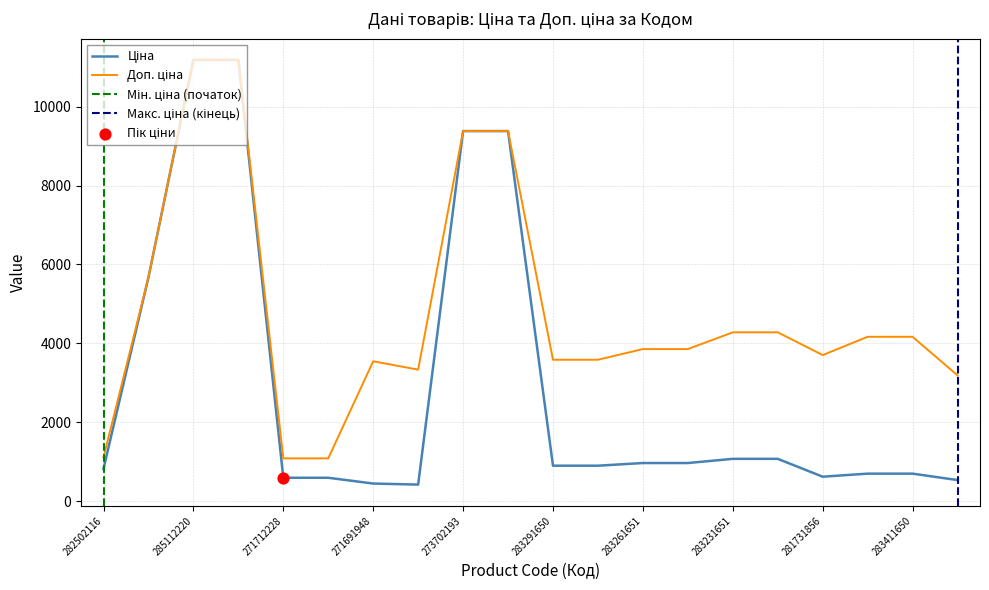

Which series has the largest total across all categories?

Доп. ціна